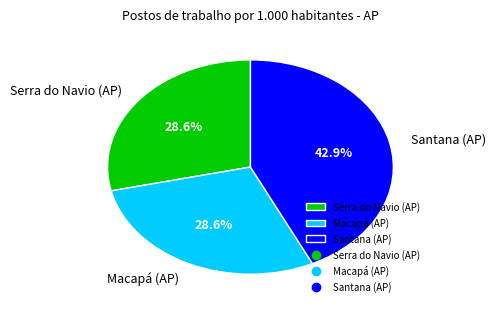

Which slice is the largest?

Santana (AP)